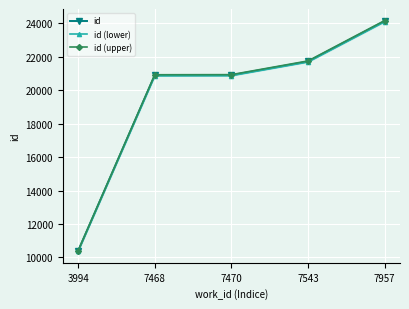

How many values in the id (lower) series exceed 20867?

3